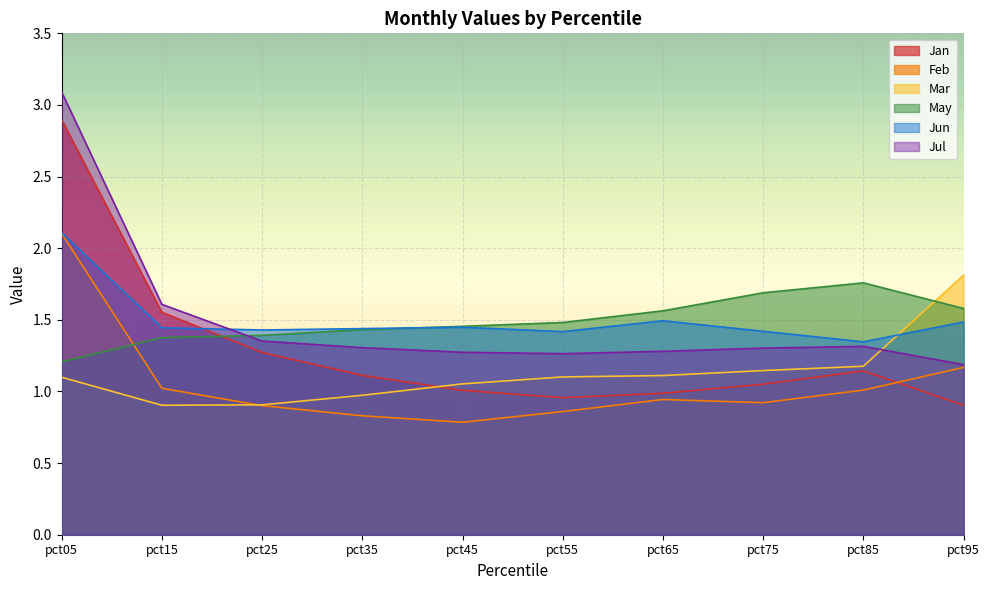

The value of Mar at pct05 is 1.1. True or false?

True